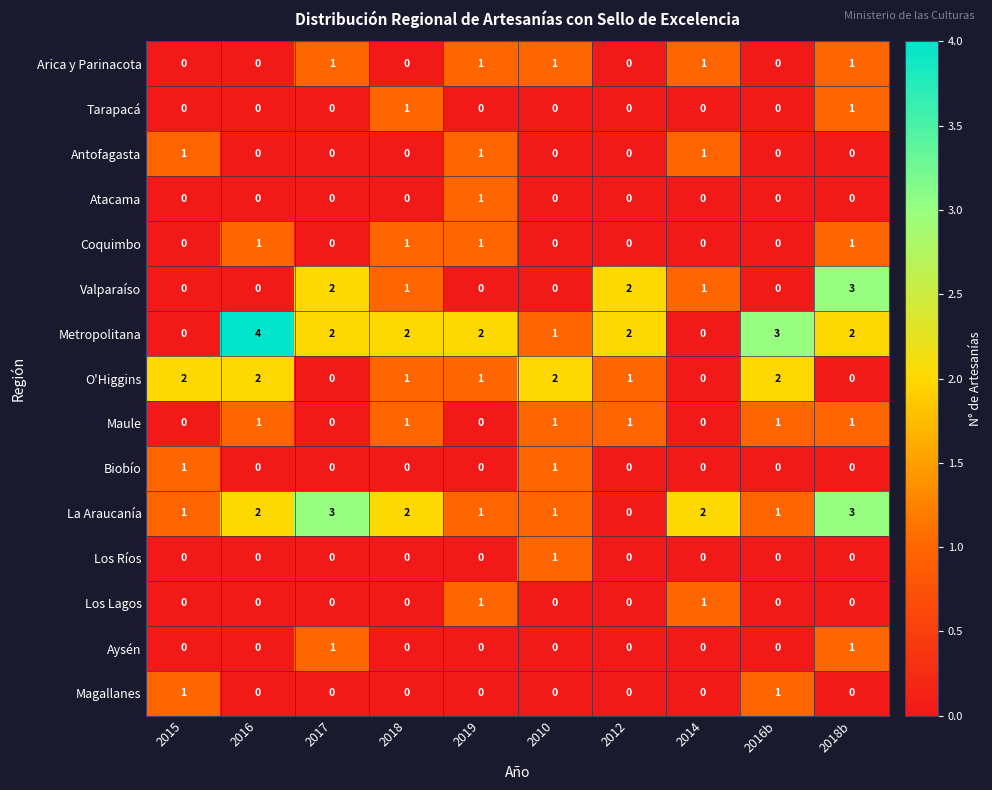

Count the Antofagasta values in the range 0 to 1.

10